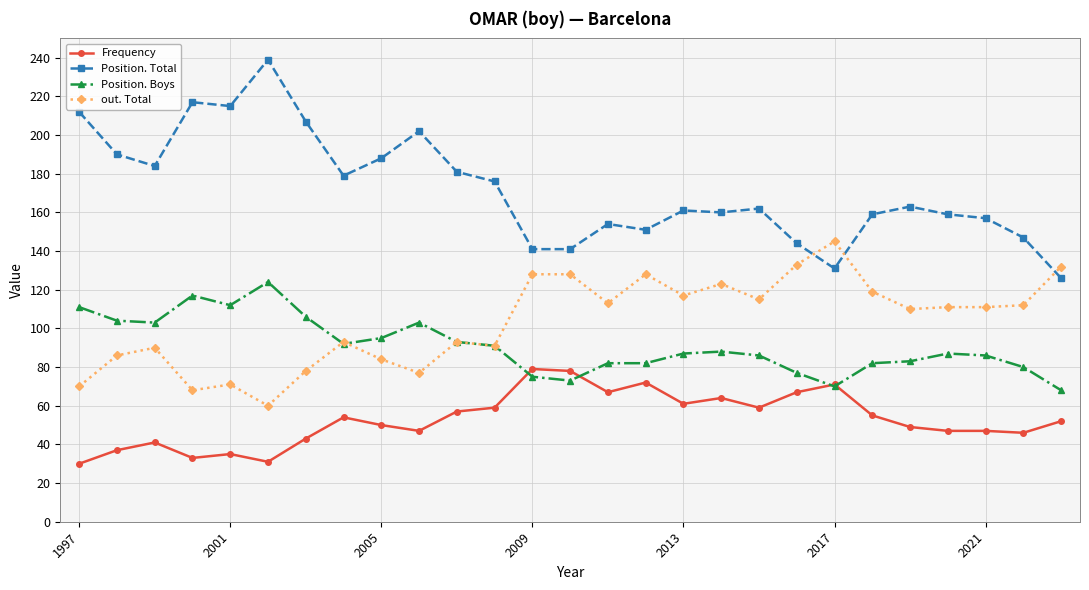

Which series has the largest range (max minus min)?

Position. Total